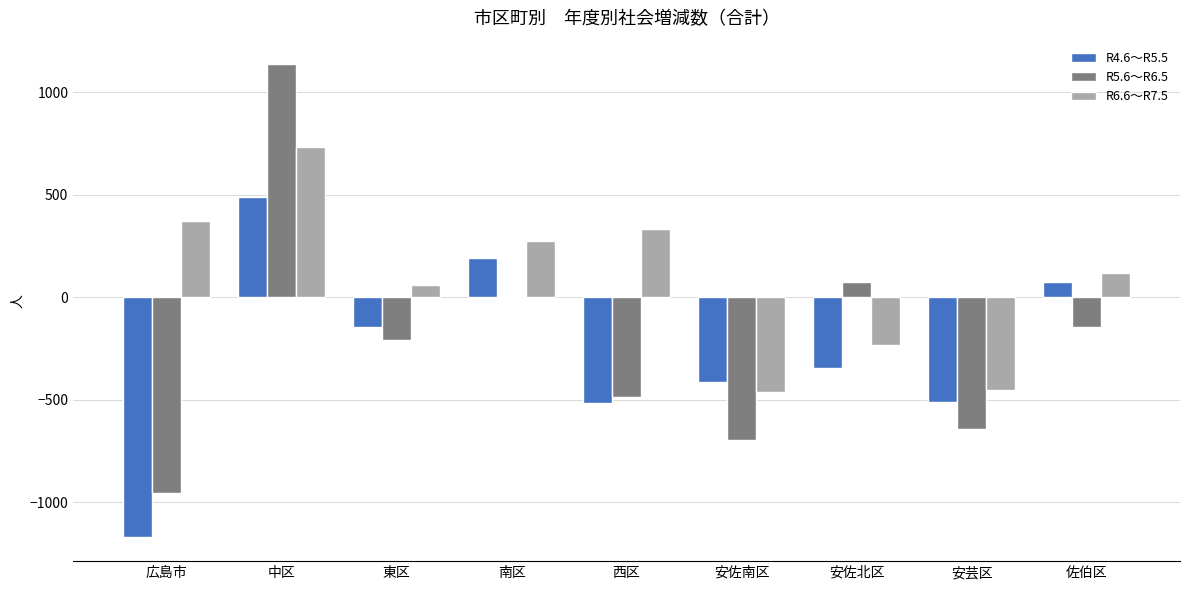

True or false: R4.6～R5.5 has a value of -515 at 西区.

True